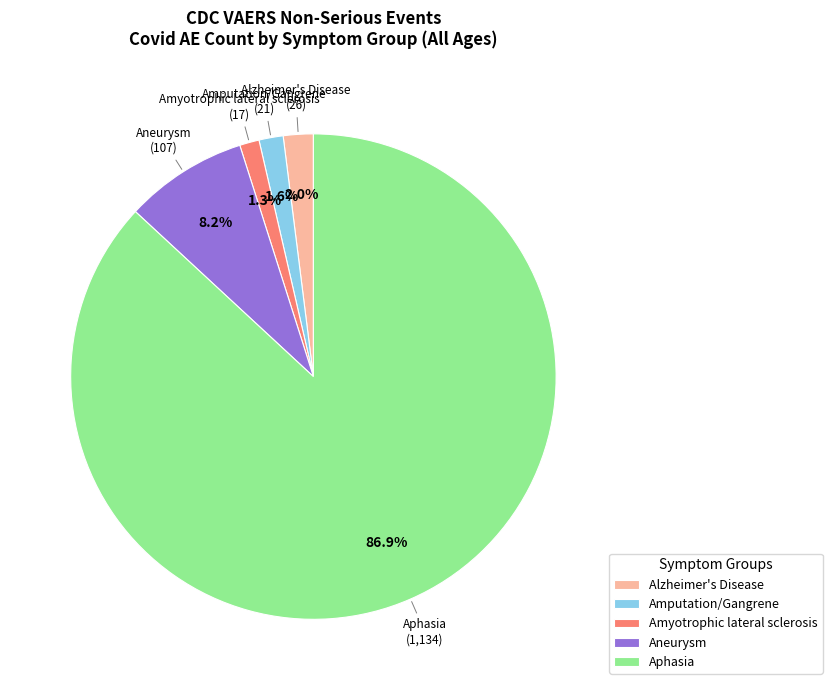

Which has a higher value, Amyotrophic lateral sclerosis or Aphasia?

Aphasia